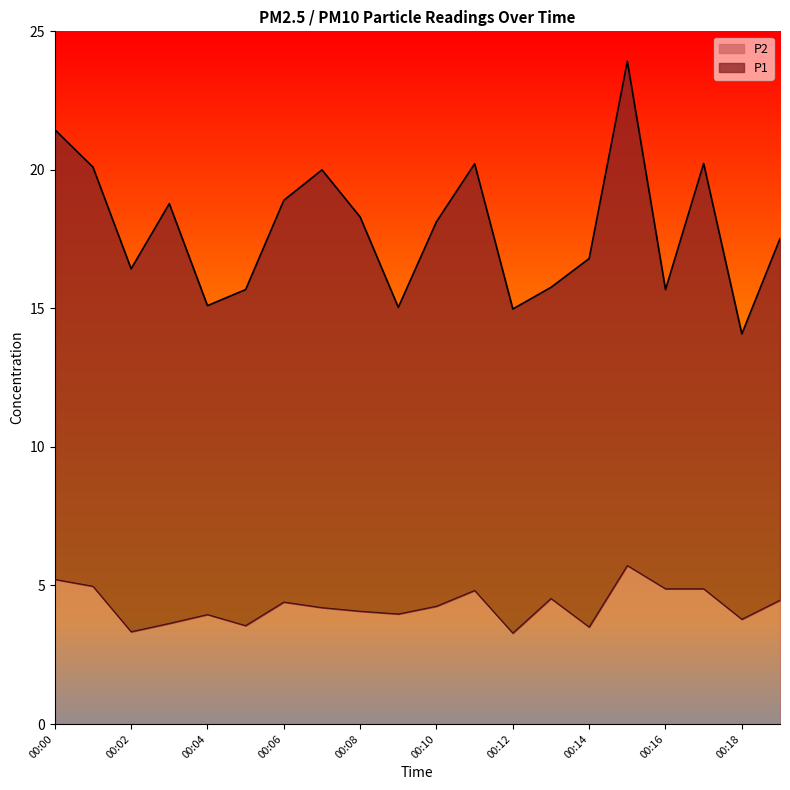

Reading left to right, extract all data points from this chart.

5.2	5.0	3.3	3.6	4.0	3.5	4.4	4.2	4.1	4.0	4.2	4.8	3.3	4.5	3.5	5.7	4.9	4.9	3.8	4.5